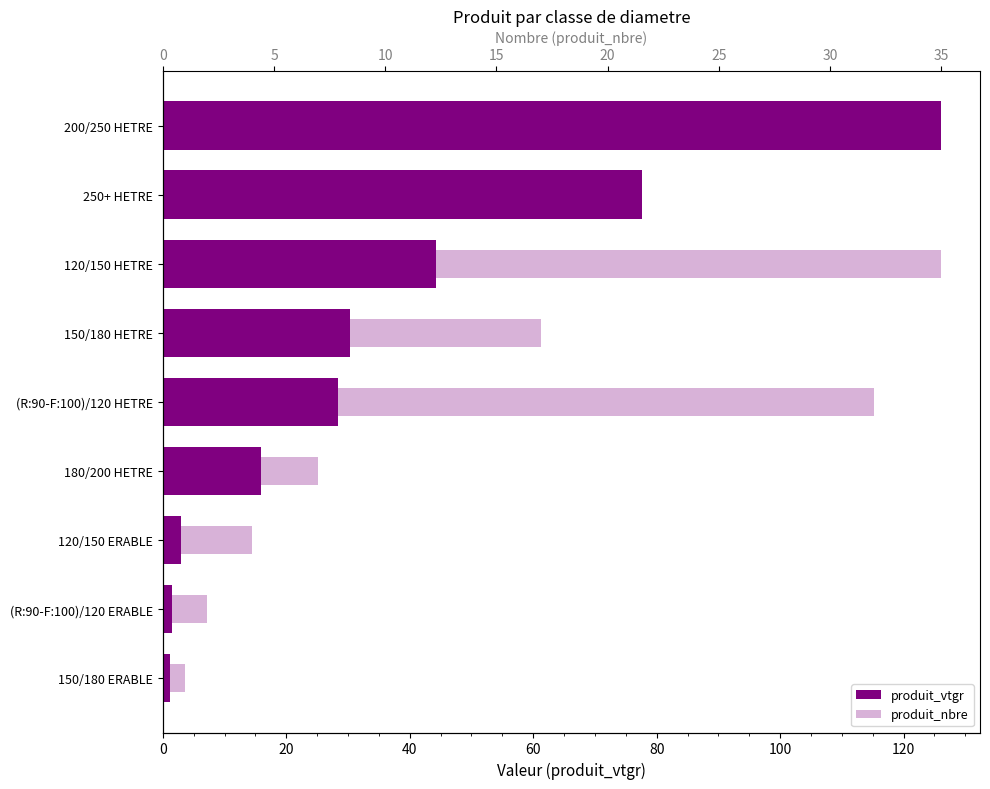

What are all the series names shown in the legend?

produit_vtgr, produit_nbre